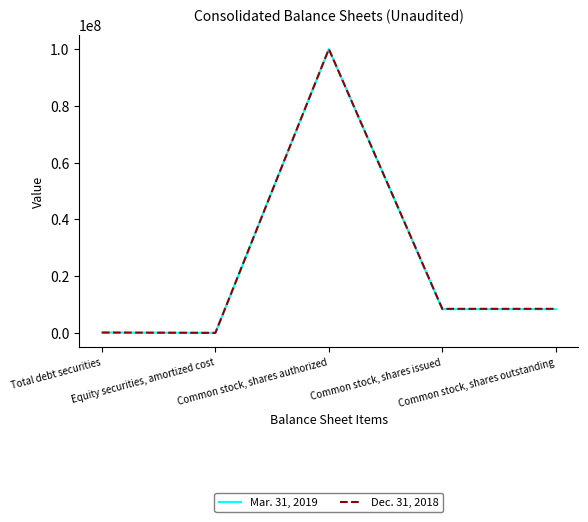

Is this an area chart (filled region under the line)?

No